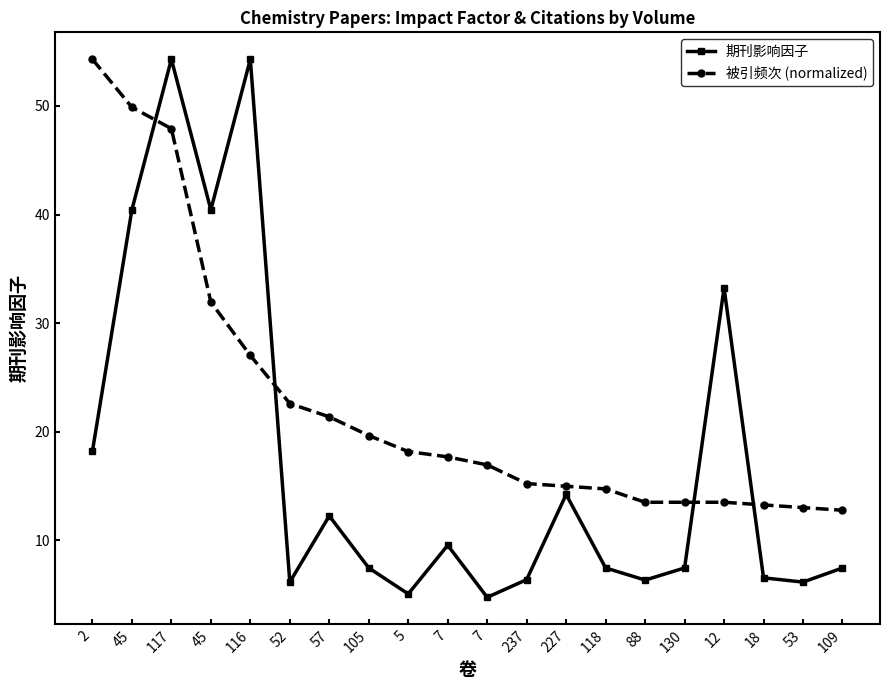

What is the difference between the 期刊影响因子 values at 7 and 116?

44.7